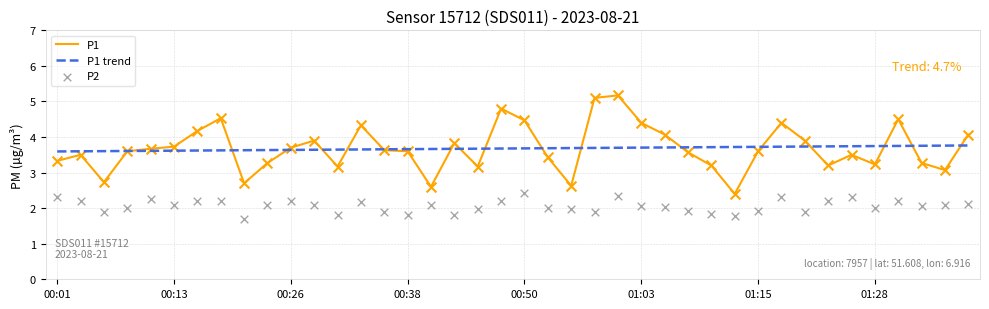

At which category is the sum across all series the highest?

24